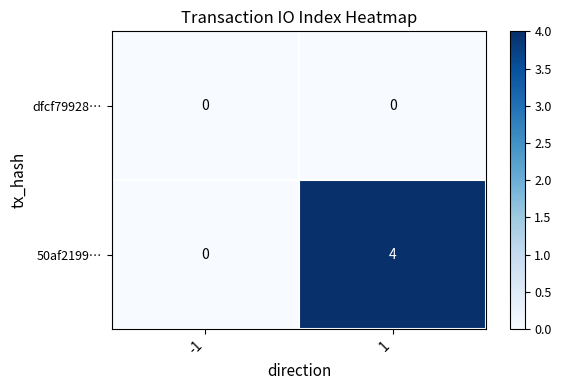

List the labels in order of 50af2199… value, smallest first.

-1, 1